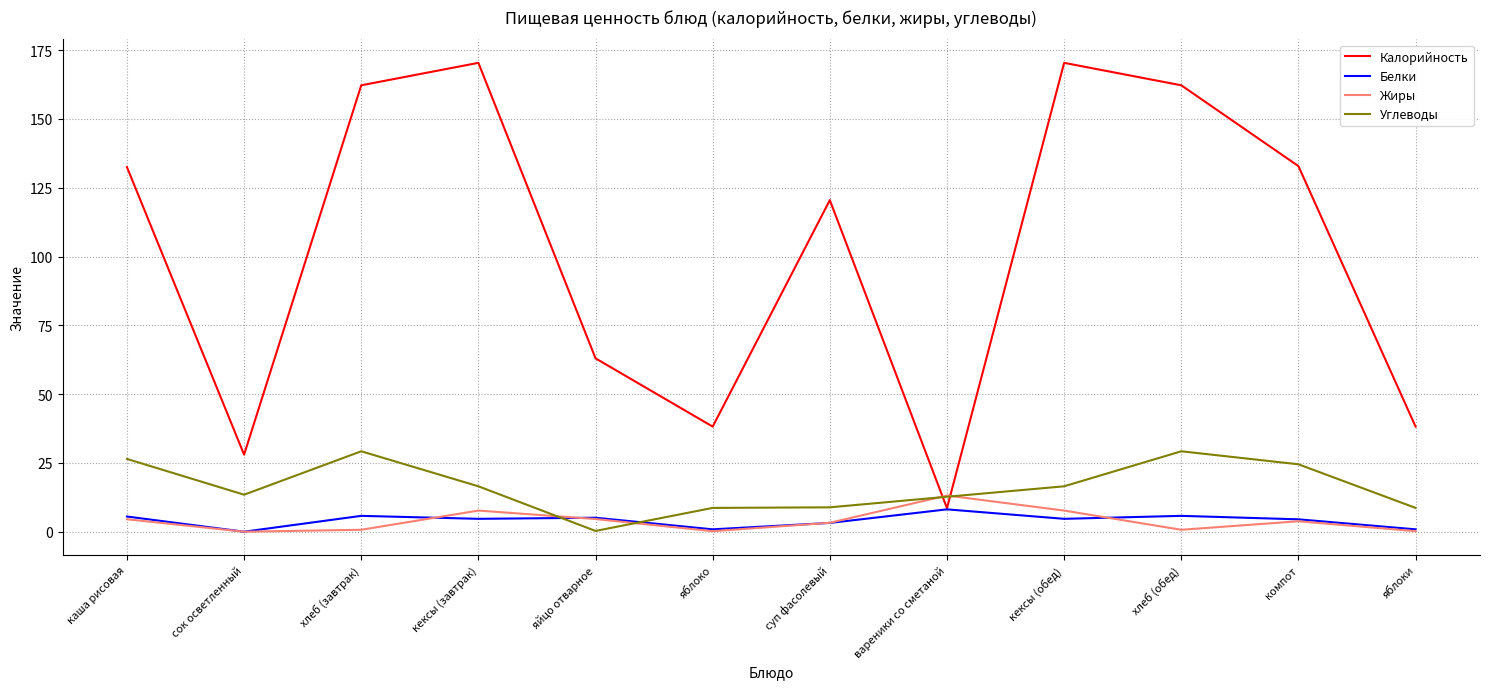

What is the difference between the maximum and second lowest values in the Углеводы series?

20.6